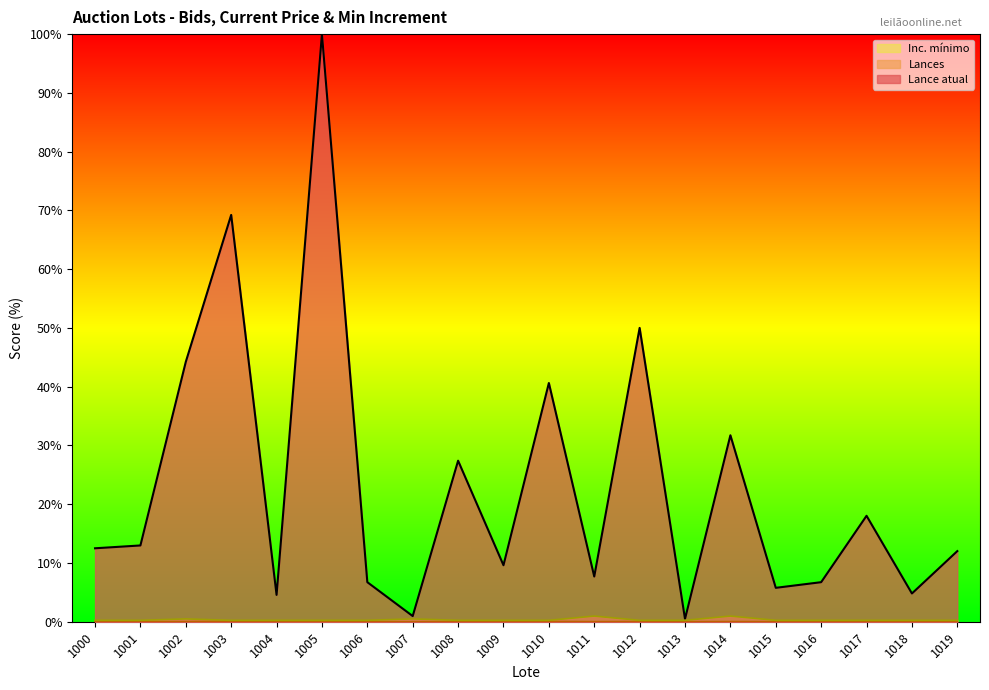

What is the maximum value shown in the chart?

100.0